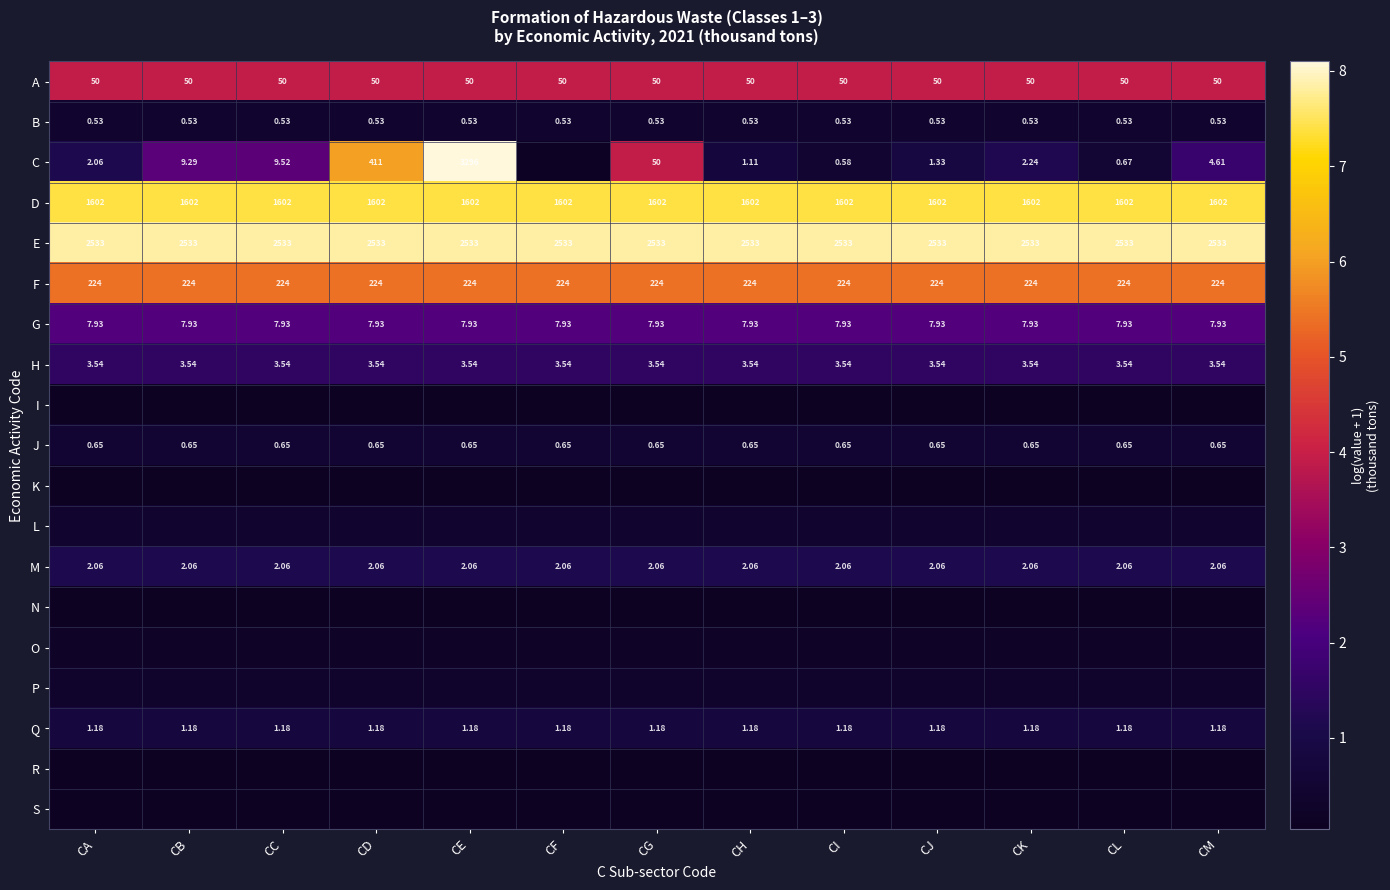

What is the highest value of the I series?

0.1